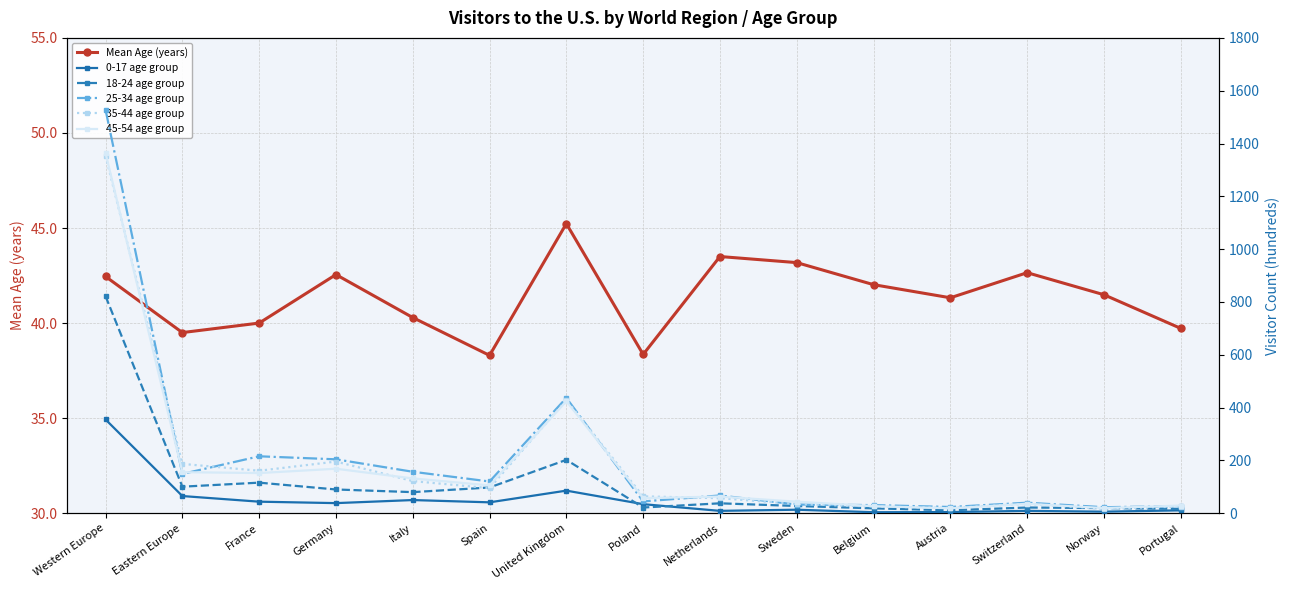

What is the average value of the 25-34 age group series?

206.4